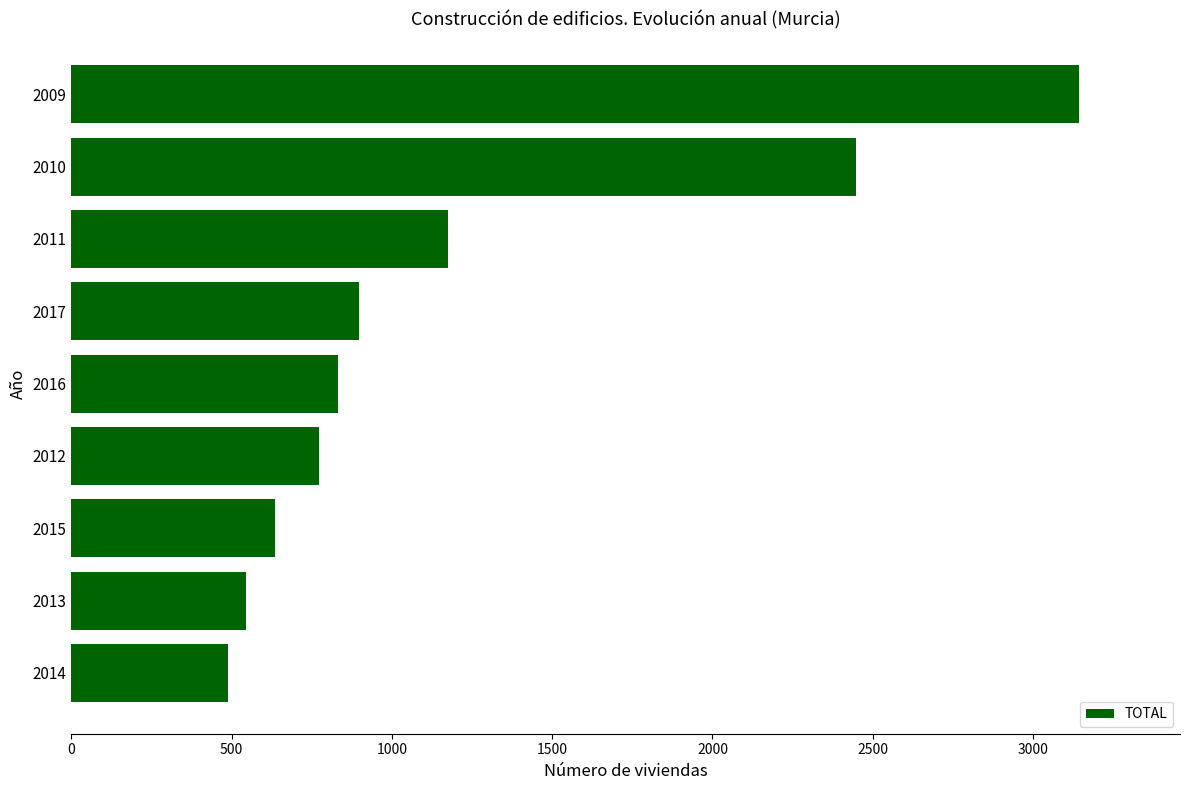

The value at 2015 is 213. True or false?

False